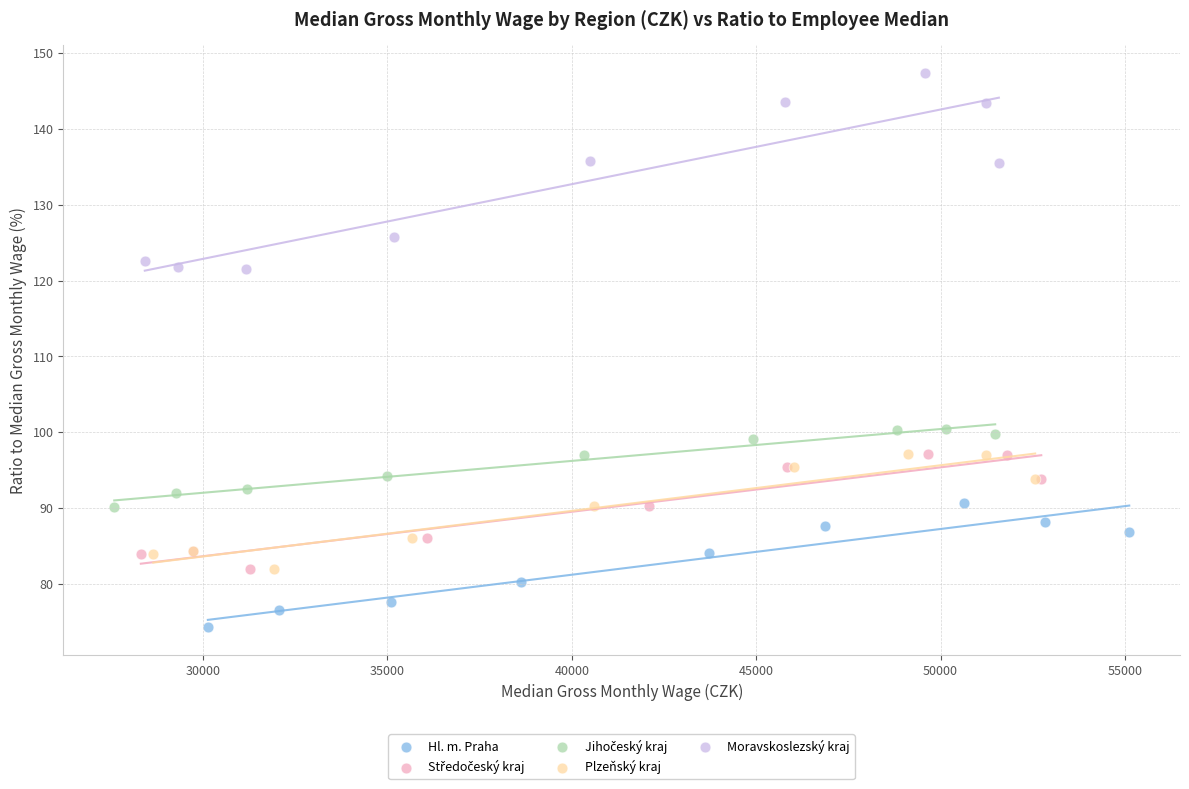

Which series reaches the maximum Y coordinate?

Moravskoslezský kraj